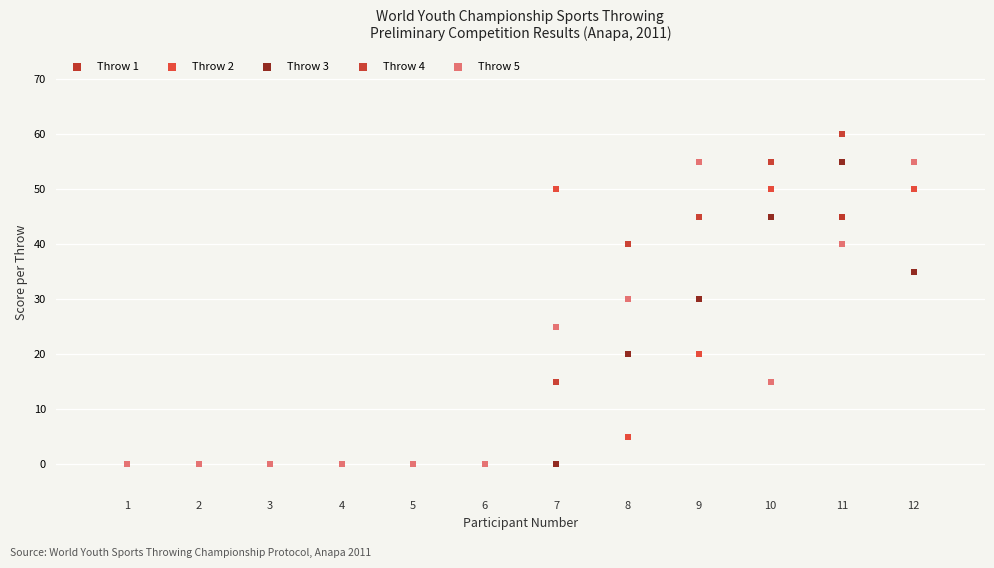

In the Throw 3 series, what Y value is closest to 27?

30